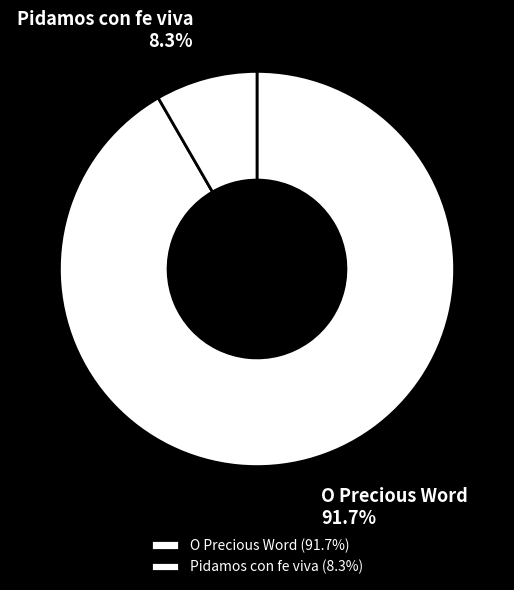

Is there a majority slice in this chart?

Yes